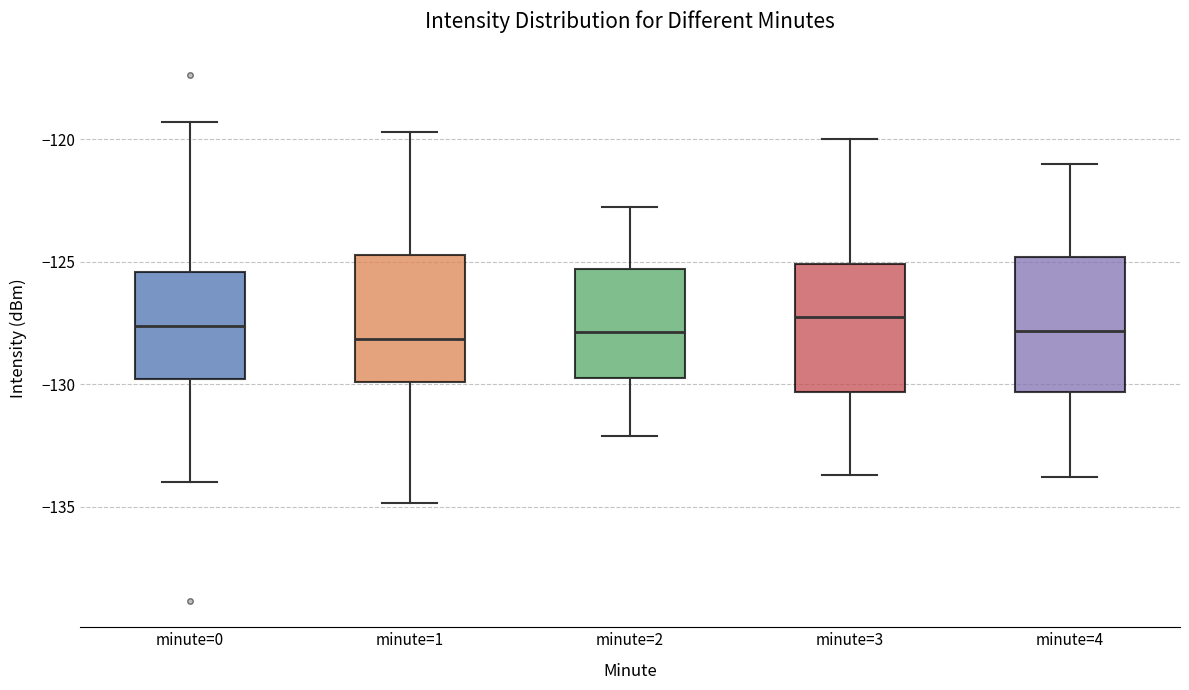

Reading left to right, transcribe this box plot: for each box, give where its median line is, the range the box spans, and where its two whiskers end, as read against the y-axis. The values are not printed on the chart, so give them approximately, as read against the axis.

minute=0: median -127.5, box -130.0 to -125.5, whiskers -134.0 to -119.5
minute=1: median -128.0, box -130.0 to -124.5, whiskers -135.0 to -119.5
minute=2: median -128.0, box -129.5 to -125.5, whiskers -132.0 to -123.0
minute=3: median -127.0, box -130.5 to -125.0, whiskers -133.5 to -120.0
minute=4: median -128.0, box -130.5 to -125.0, whiskers -134.0 to -121.0